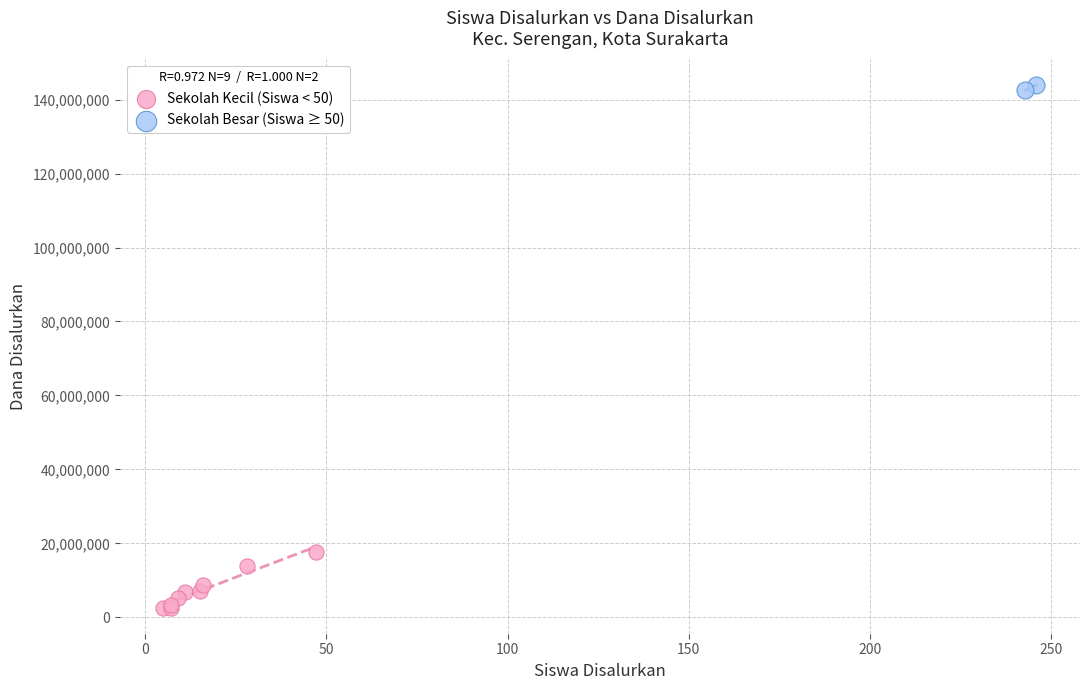

What are all the series names shown in the legend?

Sekolah Kecil (Siswa < 50), Sekolah Besar (Siswa ≥ 50)